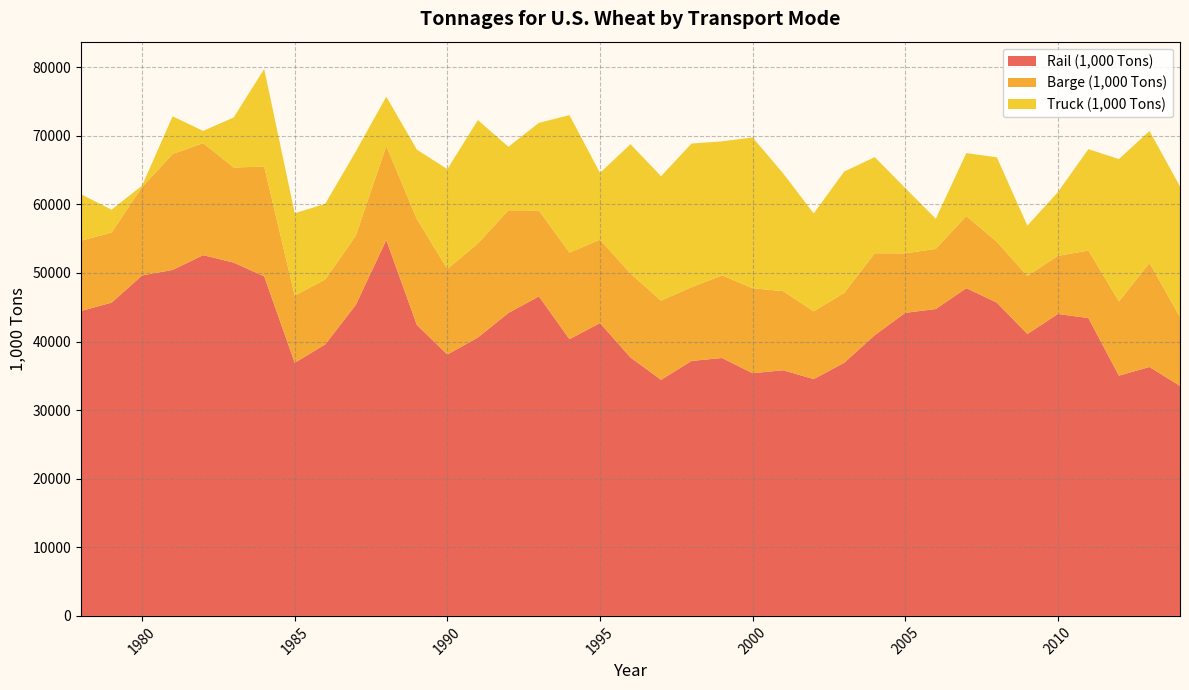

Reading left to right, what are all the values shown in this chart?

Rail (1,000 Tons): 44449	45661	49631	50432	52590	51500	49507	36904	39578	45339	54788	42435	38101	40587	44165	46581	40336	42692	37668	34421	37170	37599	35380	35809	34523	36900	40924	44180	44735	47777	45670	41094	44017	43417	35025	36290	33527
Barge (1,000 Tons): 10248	10222	12876	16889	16330	13867	15992	9796	9465	10081	13706	15434	12472	13688	14964	12516	12620	12153	12239	11534	10756	12038	12391	11534	9876	10180	11937	8668	8767	10515	8872	8462	8471	9844	10814	15170	10055
Truck (1,000 Tons): 6773	3331	218	5508	1781	7289	14226	11997	11035	12274	7204	10109	14550	18007	9263	12778	20043	9738	18857	18143	20933	19544	21980	17165	14267	17688	14017	9524	4393	9178	12305	7339	9293	14784	20753	19232	19034